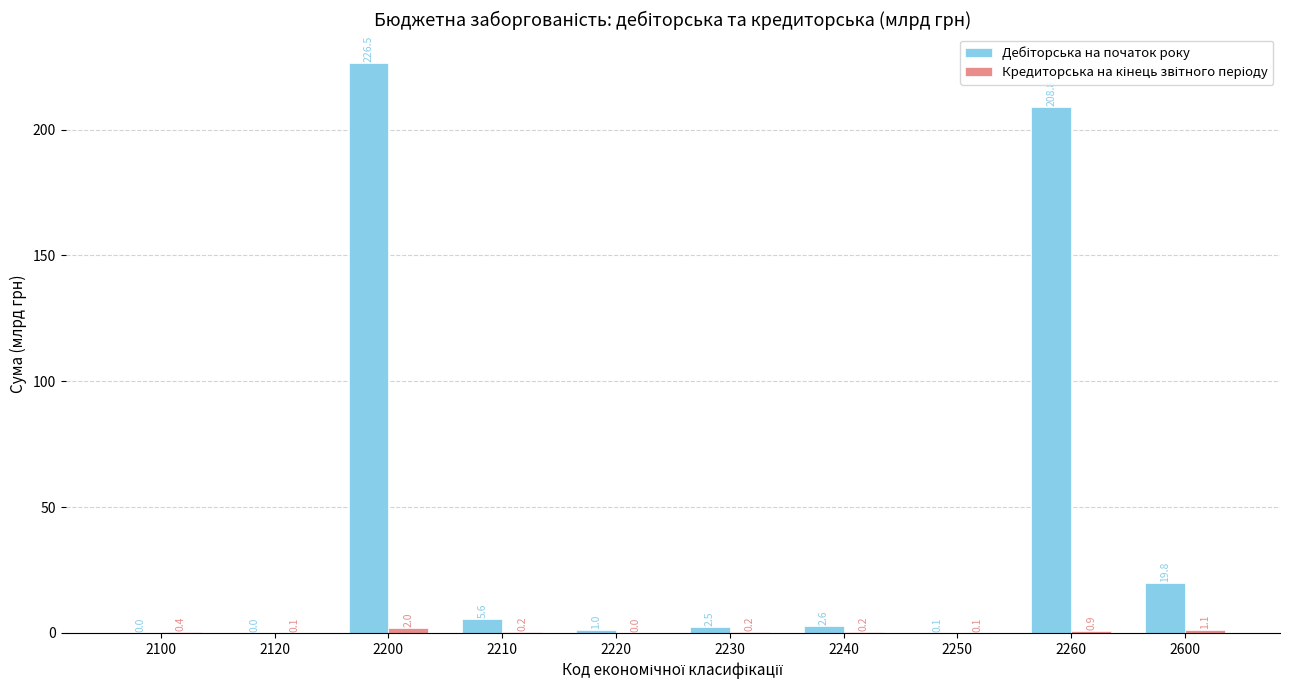

How many groups of bars are there?

10